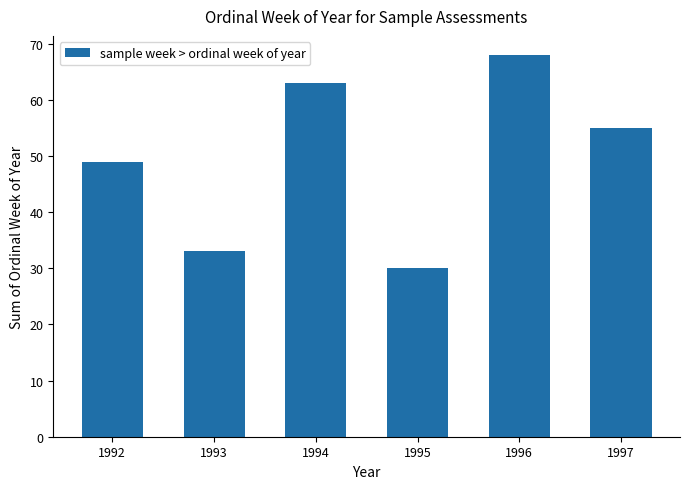

What is the average value?

50